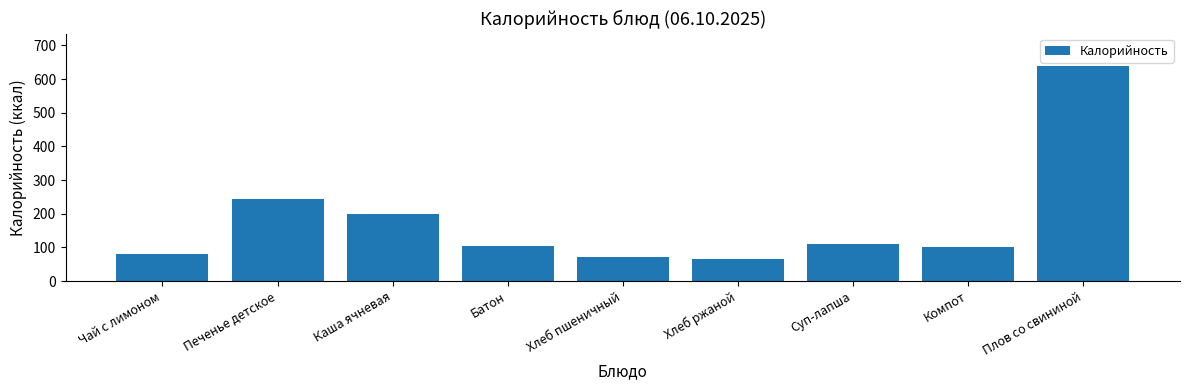

What is the change in value from Батон to Плов со свининой?

+535.0